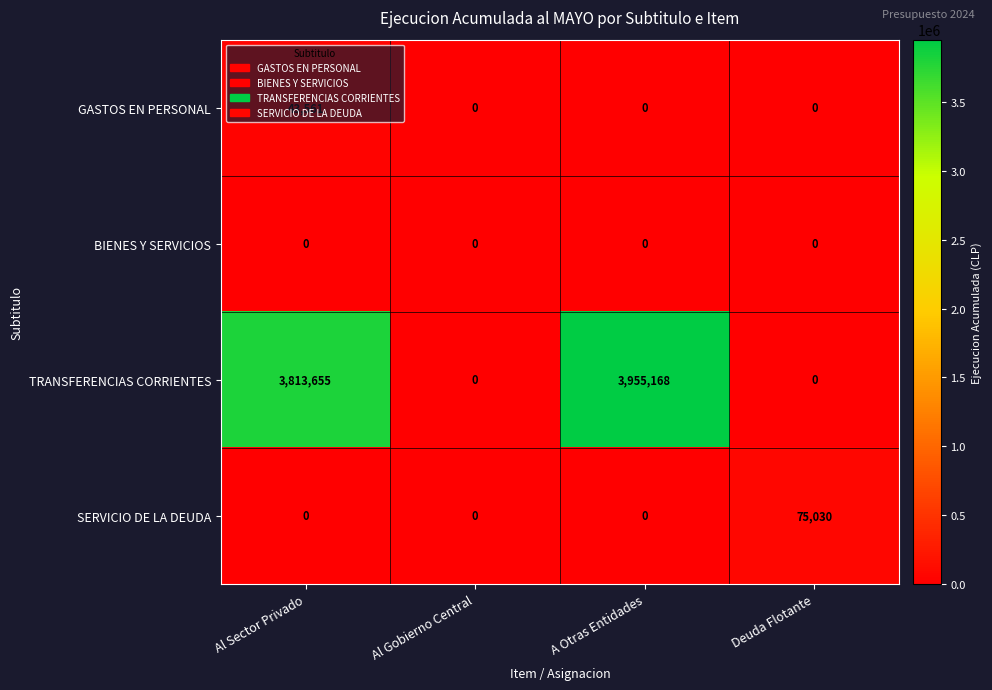

What is the maximum value shown in the chart?

3955168